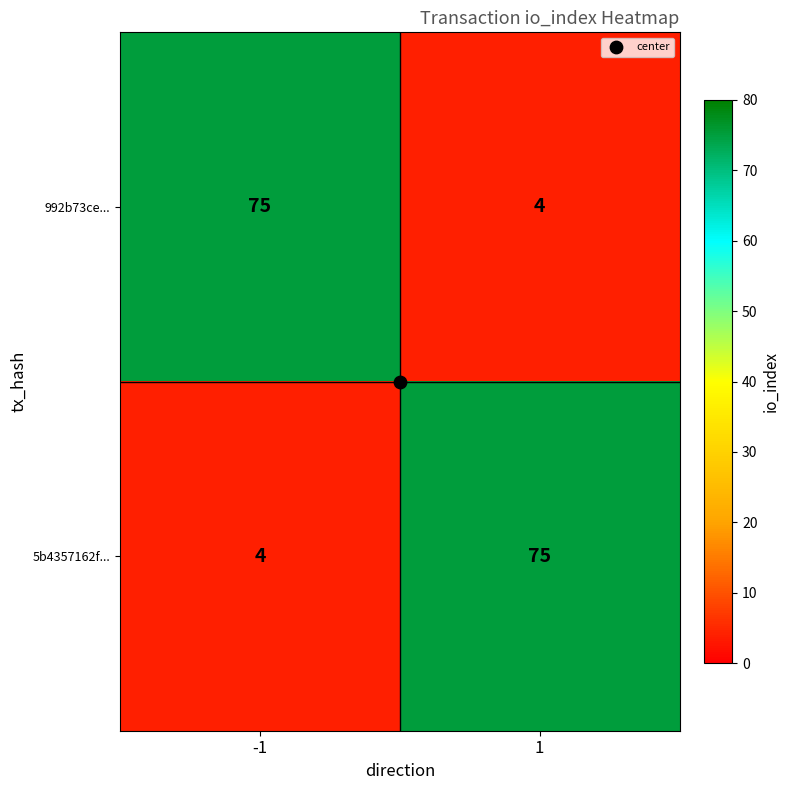

What is the total value across all series at 1?

79